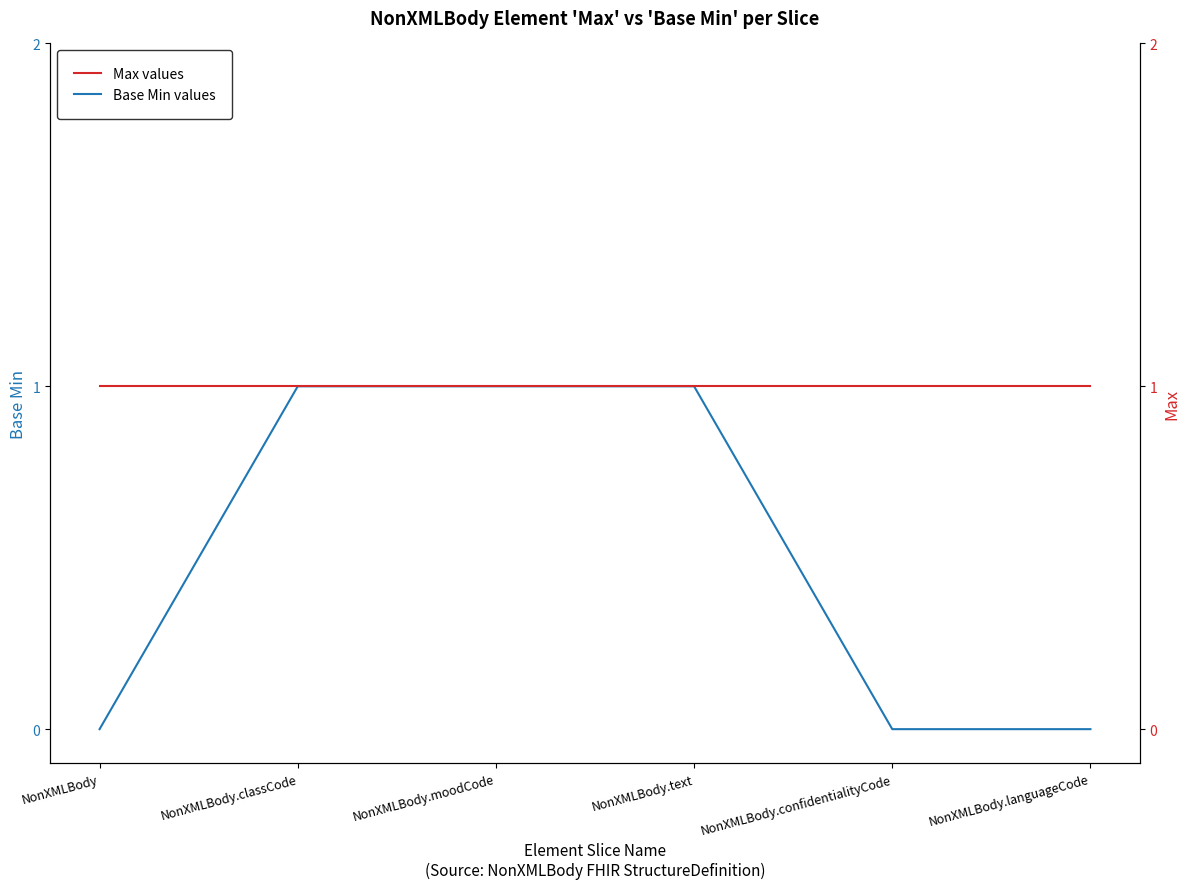

True or false: Base Min values and Max values intersect in this chart.

False